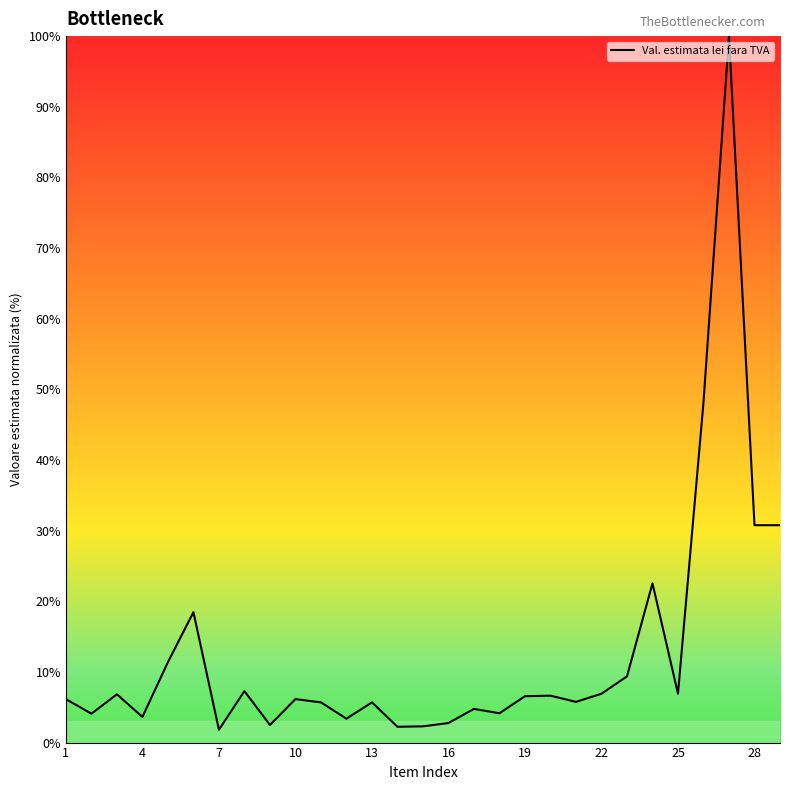

What is the maximum value shown in the chart?

100.0